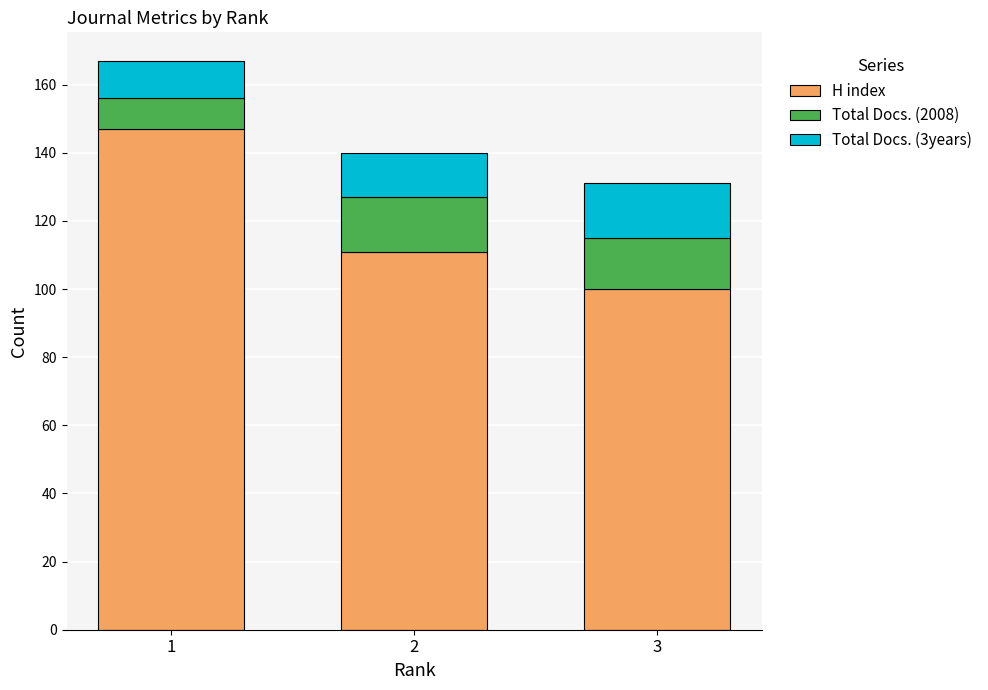

How many distinct data groups are displayed?

3